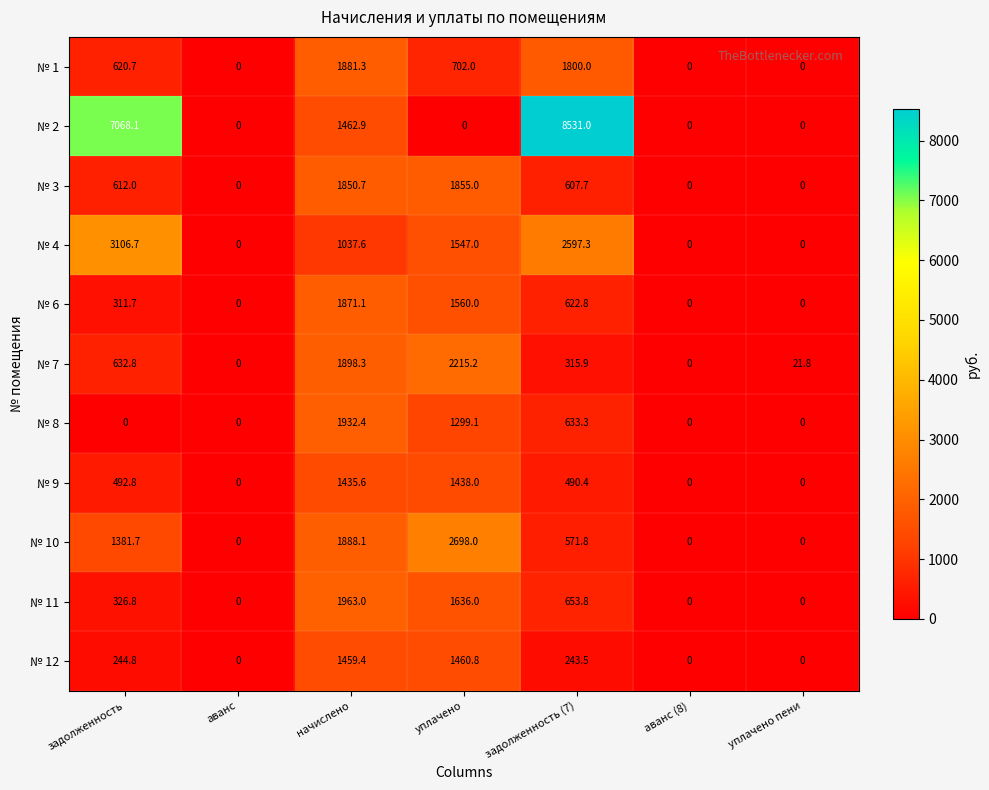

What is the sum of all № 7 values?

5084.0